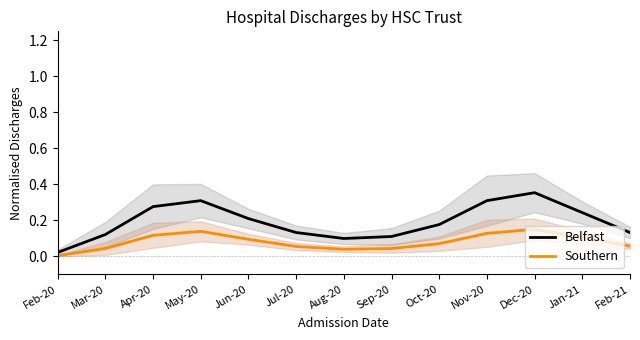

What is the difference between the highest and lowest values at Jan-21?

0.1